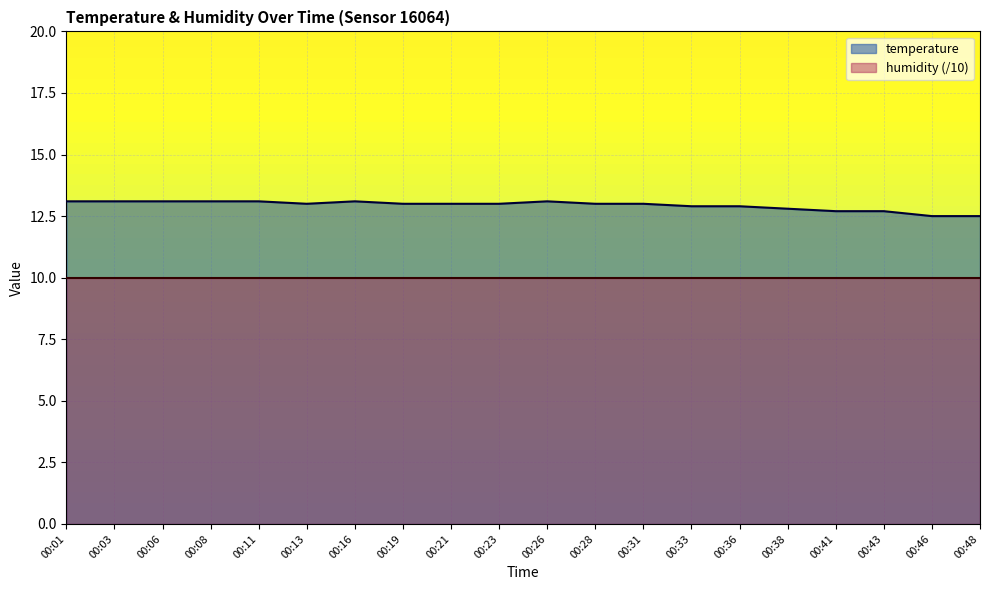

Which label corresponds to the largest value in the chart?

00:01